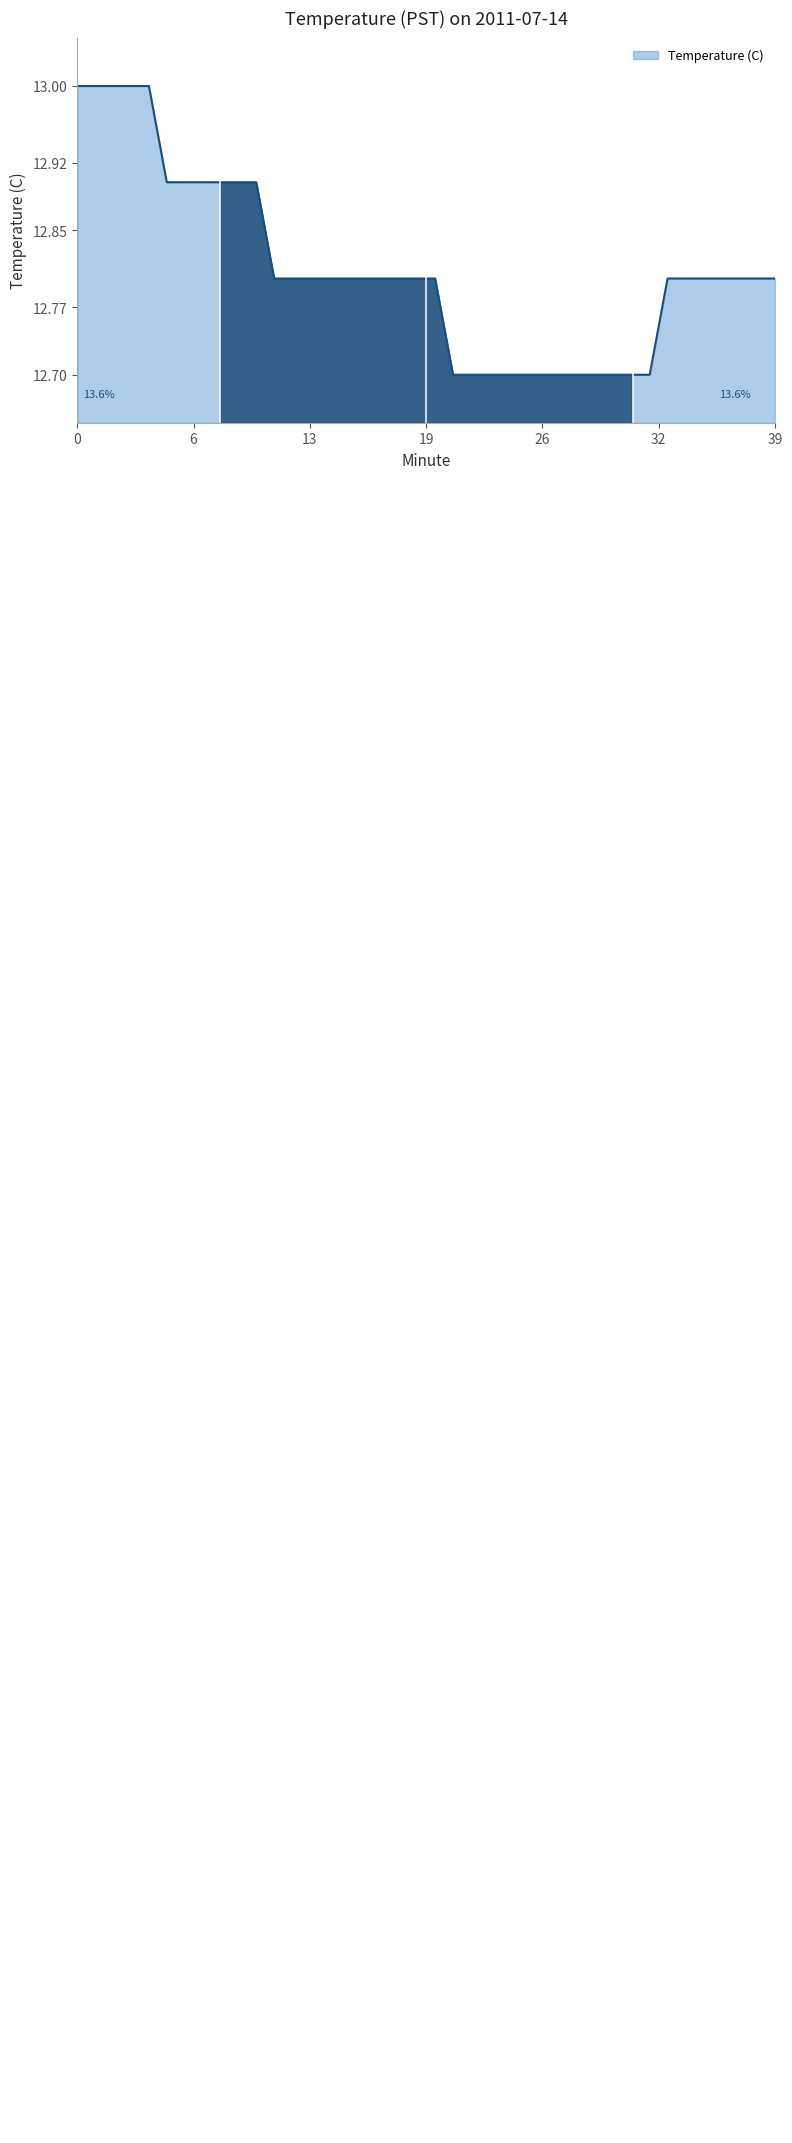

What is the difference between the maximum and minimum values?

0.3